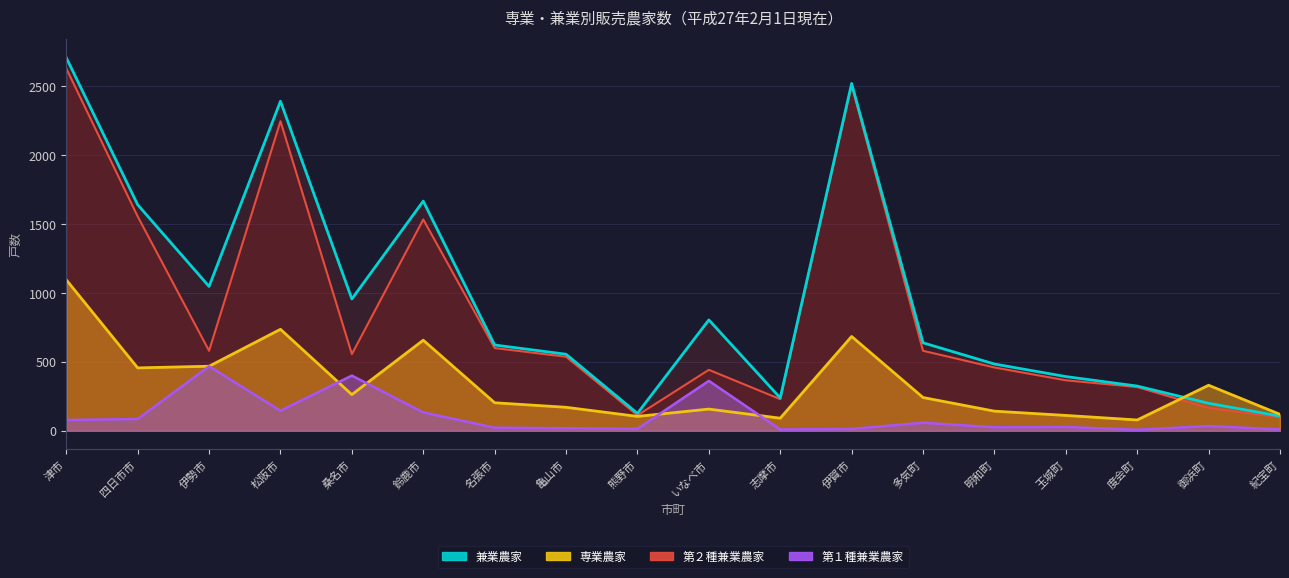

Where is the first local minimum for 兼業農家?

伊勢市